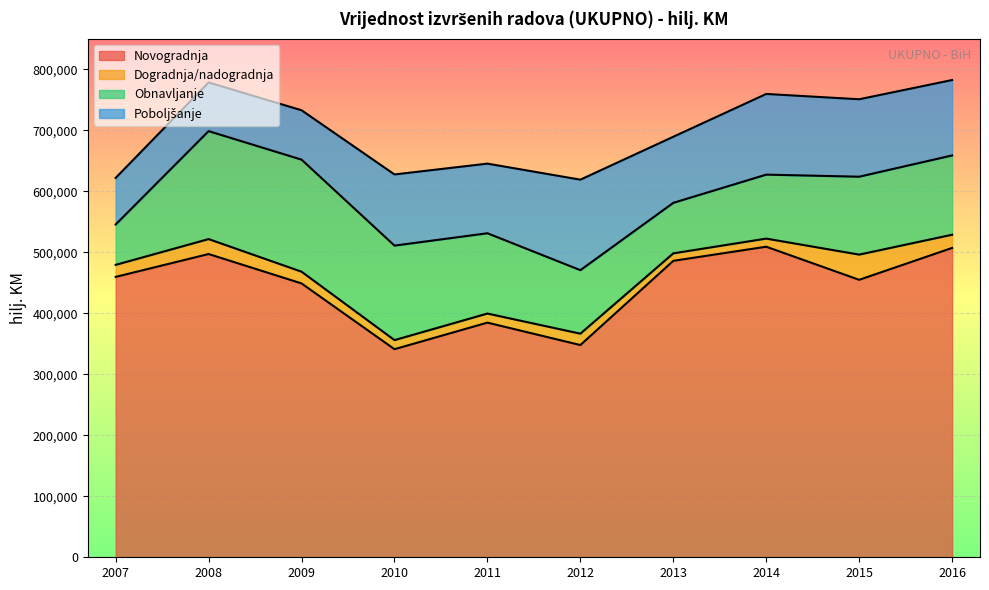

What is the value of the Obnavljanje point at the 10th from the left?

129937